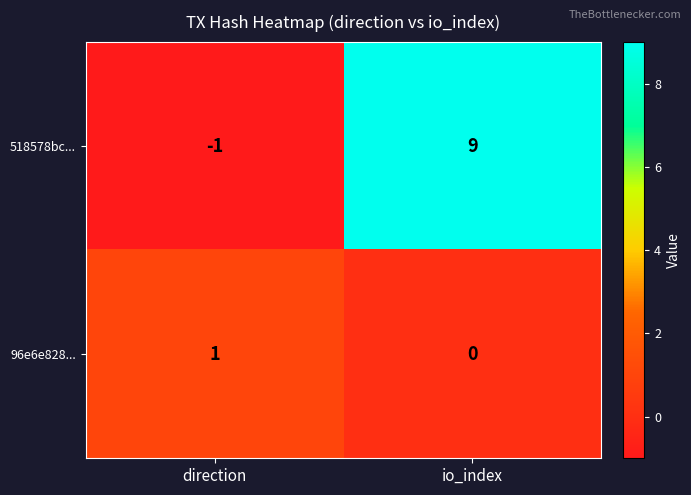

What is the average value of the 518578bc... series?

4